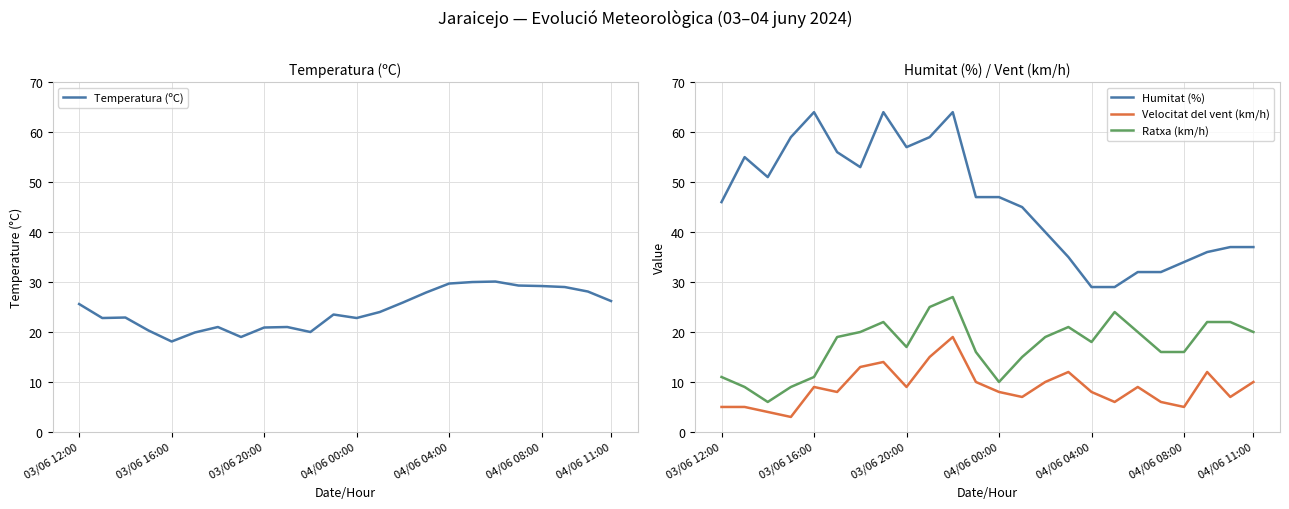

What is the value of the Temperatura (ºC) point at the 21st from the left?

29.2